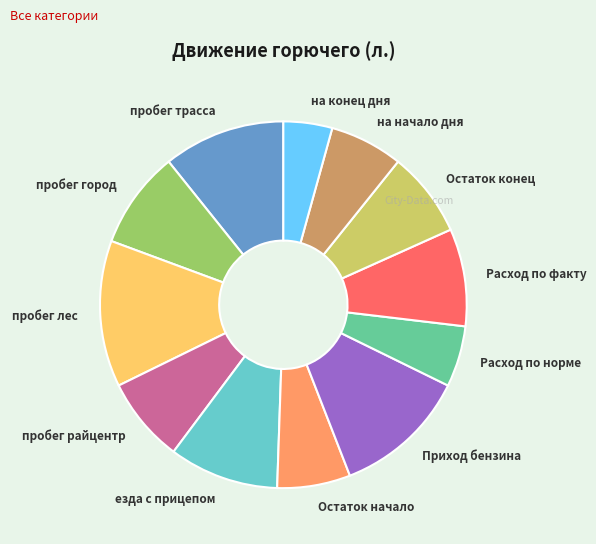

Which category has the biggest portion of the pie?

пробег лес